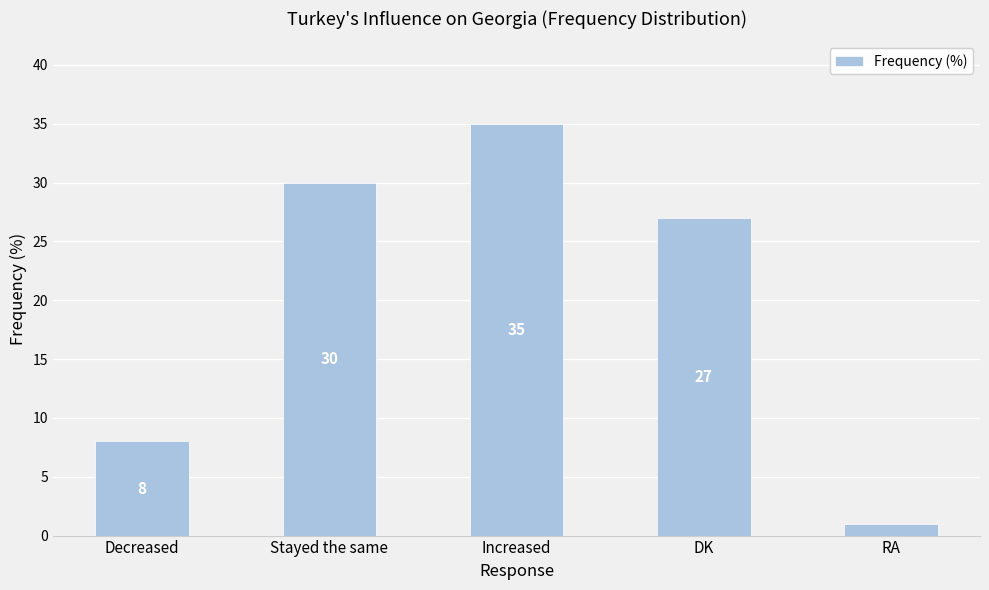

Rank the categories by value from highest to lowest.

Increased, Stayed the same, DK, Decreased, RA